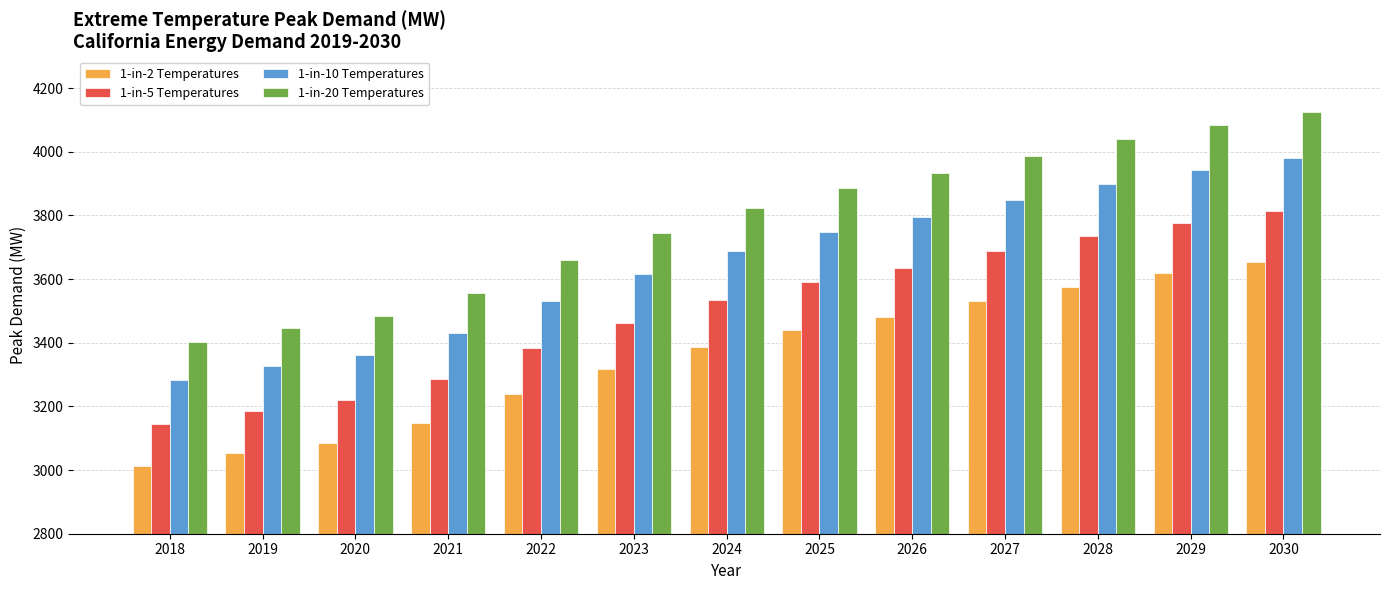

What is the sum of the 1-in-20 Temperatures values at 2018 and 2025?

7287.8